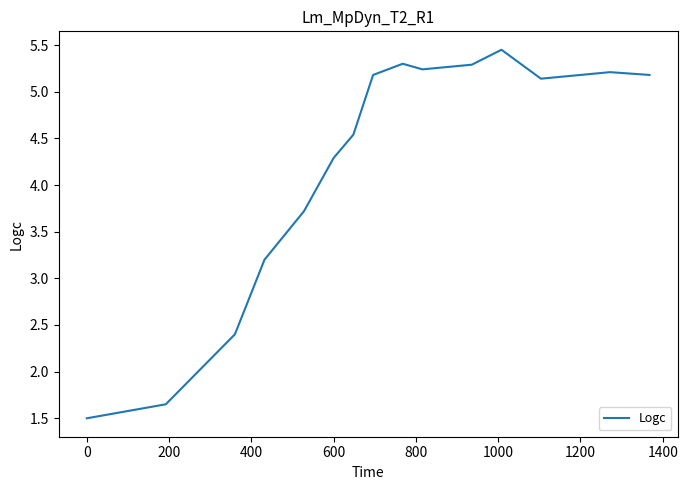

What is the minimum value shown in the chart?

1.5